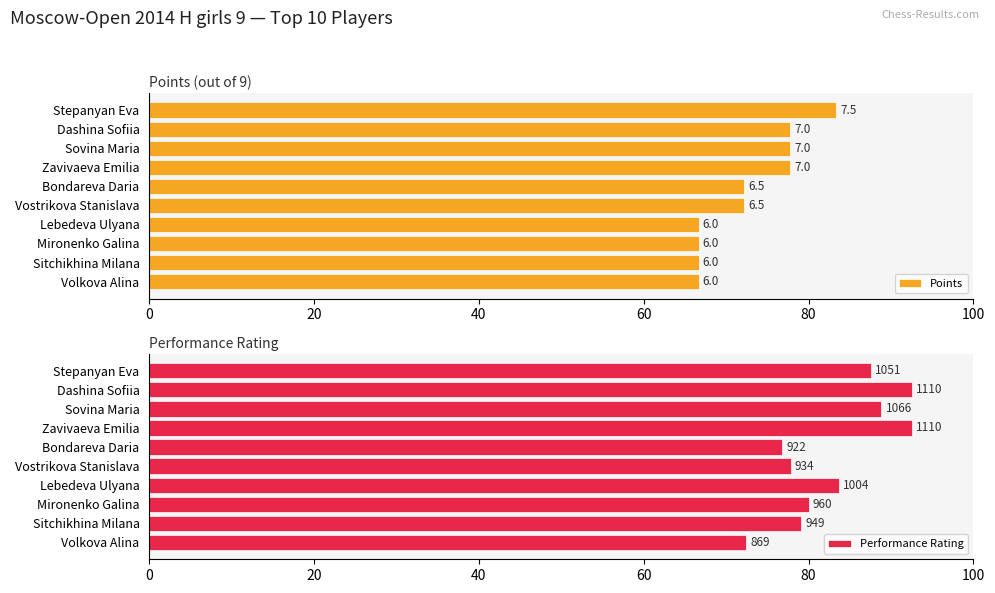

Read the Points value at Sitchikhina Milana.

66.7